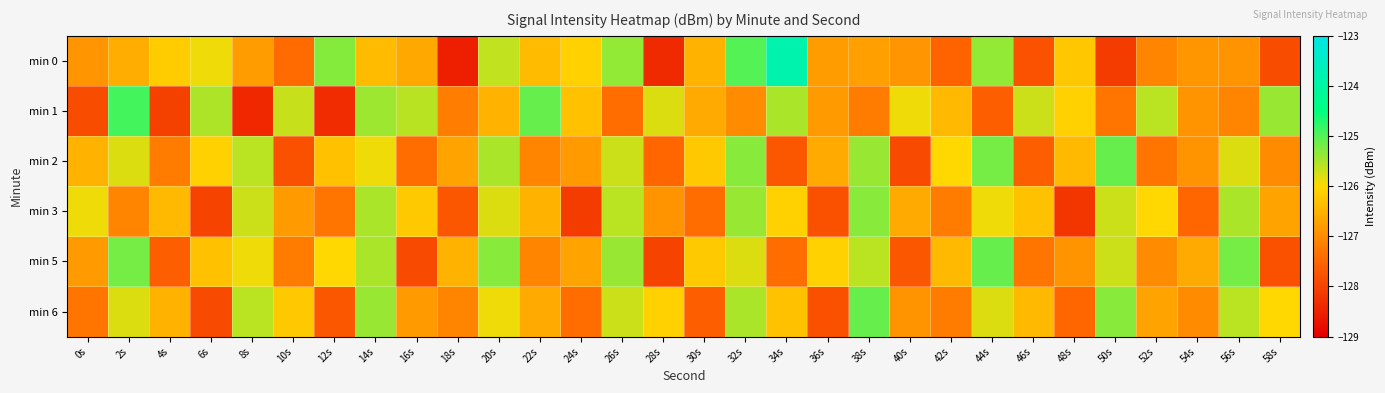

Reading left to right, list all the values displayed in this chart.

min 0: 0s=-126.9	2s=-126.5	4s=-126.2	6s=-125.9	8s=-126.8	10s=-127.4	12s=-125.3	14s=-126.4	16s=-126.6	18s=-128.5	20s=-125.6	22s=-126.4	24s=-126.1	26s=-125.4	28s=-128.4	30s=-126.5	32s=-125.0	34s=-123.8	36s=-126.8	38s=-126.7	40s=-126.9	42s=-127.5	44s=-125.4	46s=-127.8	48s=-126.2	50s=-128.1	52s=-127.1	54s=-126.9	56s=-126.9	58s=-127.9
min 1: 0s=-127.9	2s=-124.9	4s=-128.0	6s=-125.5	8s=-128.4	10s=-125.7	12s=-128.3	14s=-125.4	16s=-125.6	18s=-127.2	20s=-126.5	22s=-125.1	24s=-126.3	26s=-127.4	28s=-125.8	30s=-126.6	32s=-127.0	34s=-125.5	36s=-126.8	38s=-127.2	40s=-125.9	42s=-126.4	44s=-127.6	46s=-125.7	48s=-126.1	50s=-127.3	52s=-125.6	54s=-126.9	56s=-127.1	58s=-125.4
min 2: 0s=-126.5	2s=-125.8	4s=-127.2	6s=-126.1	8s=-125.6	10s=-127.8	12s=-126.3	14s=-125.9	16s=-127.4	18s=-126.7	20s=-125.5	22s=-127.1	24s=-126.8	26s=-125.7	28s=-127.5	30s=-126.2	32s=-125.3	34s=-127.7	36s=-126.6	38s=-125.4	40s=-127.9	42s=-126.0	44s=-125.2	46s=-127.6	48s=-126.4	50s=-125.1	52s=-127.3	54s=-126.9	56s=-125.8	58s=-127.0
min 3: 0s=-125.9	2s=-127.1	4s=-126.4	6s=-128.0	8s=-125.7	10s=-126.8	12s=-127.3	14s=-125.5	16s=-126.2	18s=-127.7	20s=-125.8	22s=-126.5	24s=-128.1	26s=-125.6	28s=-126.9	30s=-127.4	32s=-125.4	34s=-126.1	36s=-127.8	38s=-125.3	40s=-126.6	42s=-127.2	44s=-125.9	46s=-126.3	48s=-128.2	50s=-125.7	52s=-126.0	54s=-127.5	56s=-125.5	58s=-126.7
min 5: 0s=-126.8	2s=-125.2	4s=-127.6	6s=-126.3	8s=-125.9	10s=-127.2	12s=-126.0	14s=-125.5	16s=-127.9	18s=-126.5	20s=-125.3	22s=-127.1	24s=-126.7	26s=-125.4	28s=-128.0	30s=-126.2	32s=-125.8	34s=-127.4	36s=-126.1	38s=-125.6	40s=-127.7	42s=-126.4	44s=-125.1	46s=-127.3	48s=-126.9	50s=-125.7	52s=-127.0	54s=-126.6	56s=-125.2	58s=-127.8
min 6: 0s=-127.3	2s=-125.8	4s=-126.5	6s=-127.9	8s=-125.6	10s=-126.2	12s=-127.7	14s=-125.4	16s=-126.8	18s=-127.1	20s=-125.9	22s=-126.6	24s=-127.4	26s=-125.7	28s=-126.1	30s=-127.6	32s=-125.5	34s=-126.3	36s=-127.8	38s=-125.1	40s=-126.9	42s=-127.2	44s=-125.8	46s=-126.4	48s=-127.5	50s=-125.3	52s=-126.7	54s=-127.0	56s=-125.6	58s=-126.0